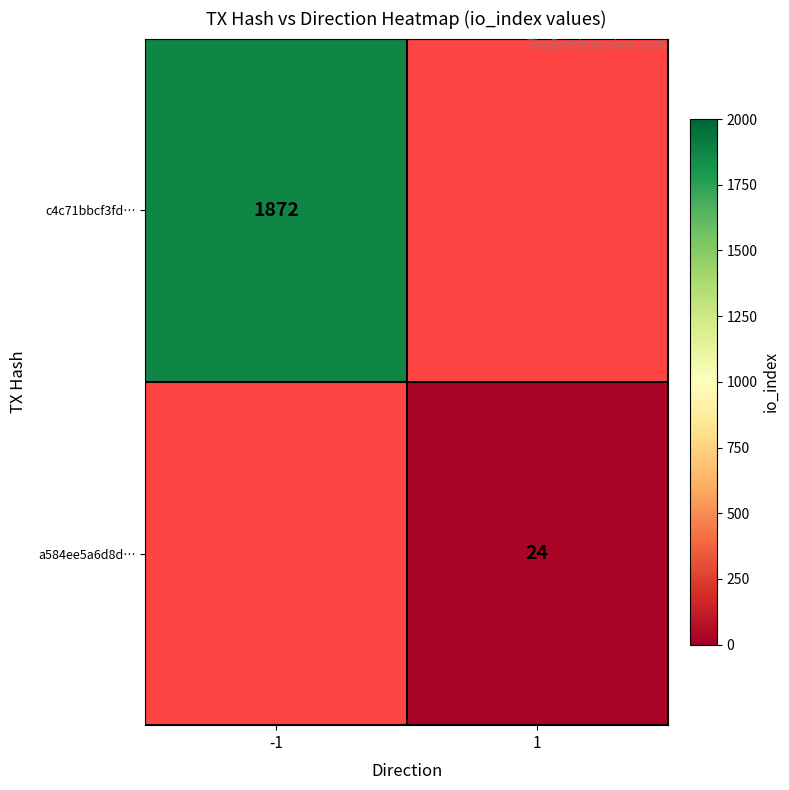

The value of c4c71bbcf3fd… at -1 is 3243. True or false?

False